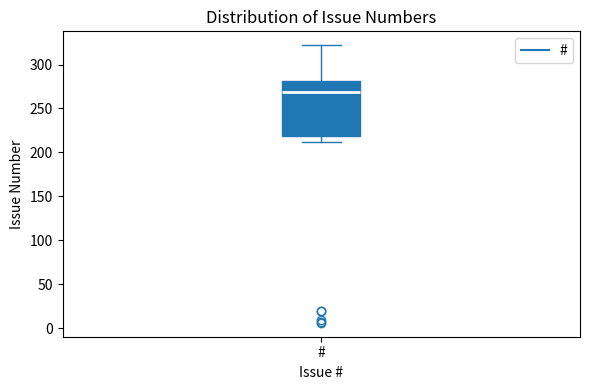

Where is the lower edge of the box for # on the y-axis? The values are not printed on the chart, so give them approximately, as read against the axis.

220